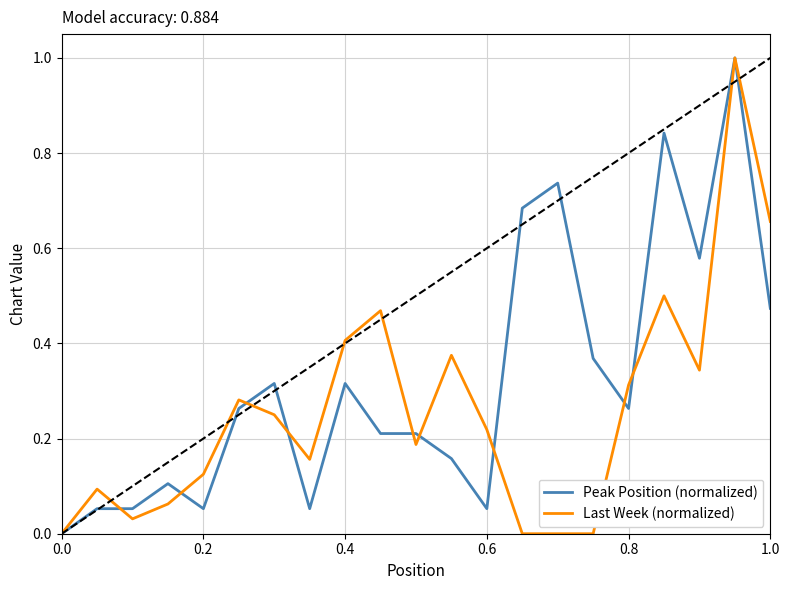

What is the difference between the maximum and second lowest values in the Last Week (normalized) series?

1.0